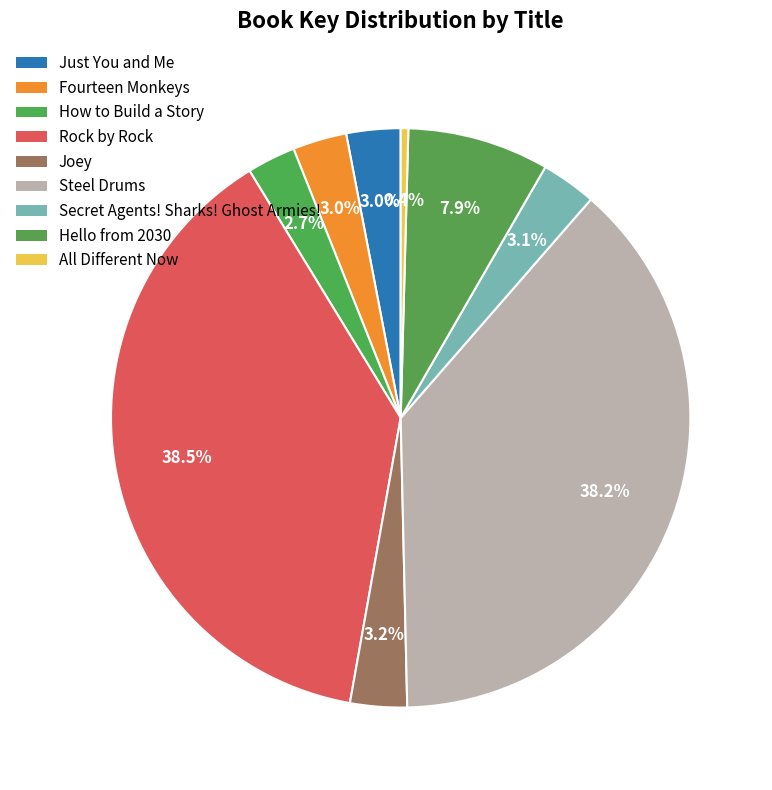

Do How to Build a Story and Just You and Me together represent more than half of the pie?

No